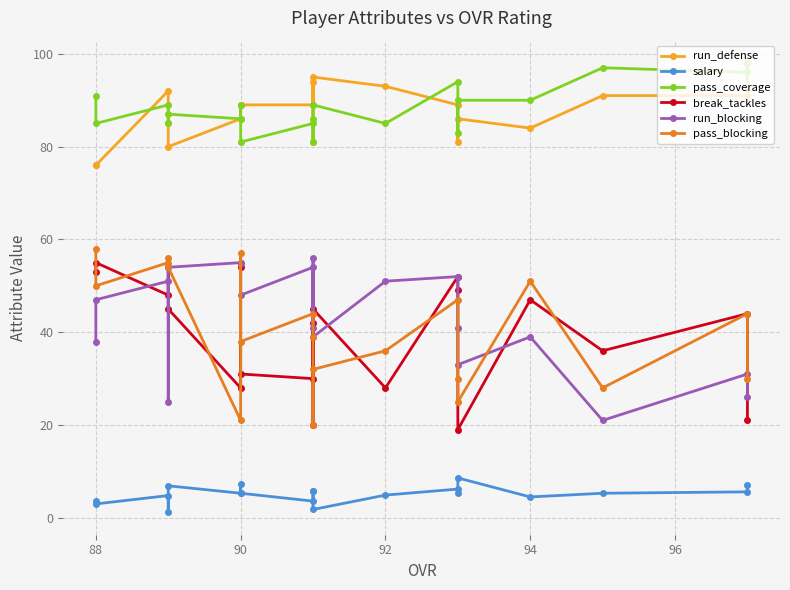

Reading right to left, transcribe all the data shown in this chart.

run_defense: 76.0	76.0	92.0	85.0	80.0	86.0	89.0	89.0	89.0	94.0	81.0	95.0	93.0	89.0	81.0	86.0	84.0	91.0	91.0	98.0
salary: 3.7	3.0	4.8	1.2	6.9	5.3	7.3	5.3	3.6	5.7	5.8	1.8	4.9	6.2	5.3	8.6	4.5	5.3	5.6	7.0
pass_coverage: 91.0	85.0	89.0	85.0	87.0	86.0	89.0	81.0	85.0	81.0	86.0	89.0	85.0	94.0	83.0	90.0	90.0	97.0	96.0	98.0
break_tackles: 53.0	55.0	48.0	54.0	45.0	28.0	54.0	31.0	30.0	42.0	20.0	45.0	28.0	52.0	49.0	19.0	47.0	36.0	44.0	21.0
run_blocking: 38.0	47.0	51.0	25.0	54.0	55.0	55.0	48.0	54.0	41.0	56.0	39.0	51.0	52.0	41.0	33.0	39.0	21.0	31.0	26.0
pass_blocking: 58.0	50.0	55.0	56.0	54.0	21.0	57.0	38.0	44.0	39.0	20.0	32.0	36.0	47.0	30.0	25.0	51.0	28.0	44.0	30.0